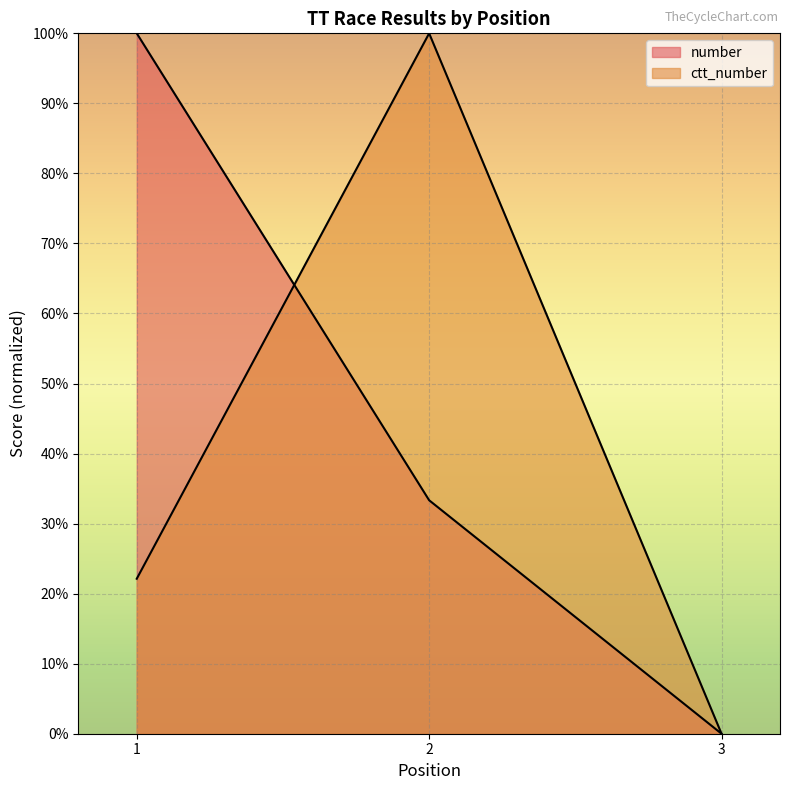

Where does the ctt_number series first go above 22?

1